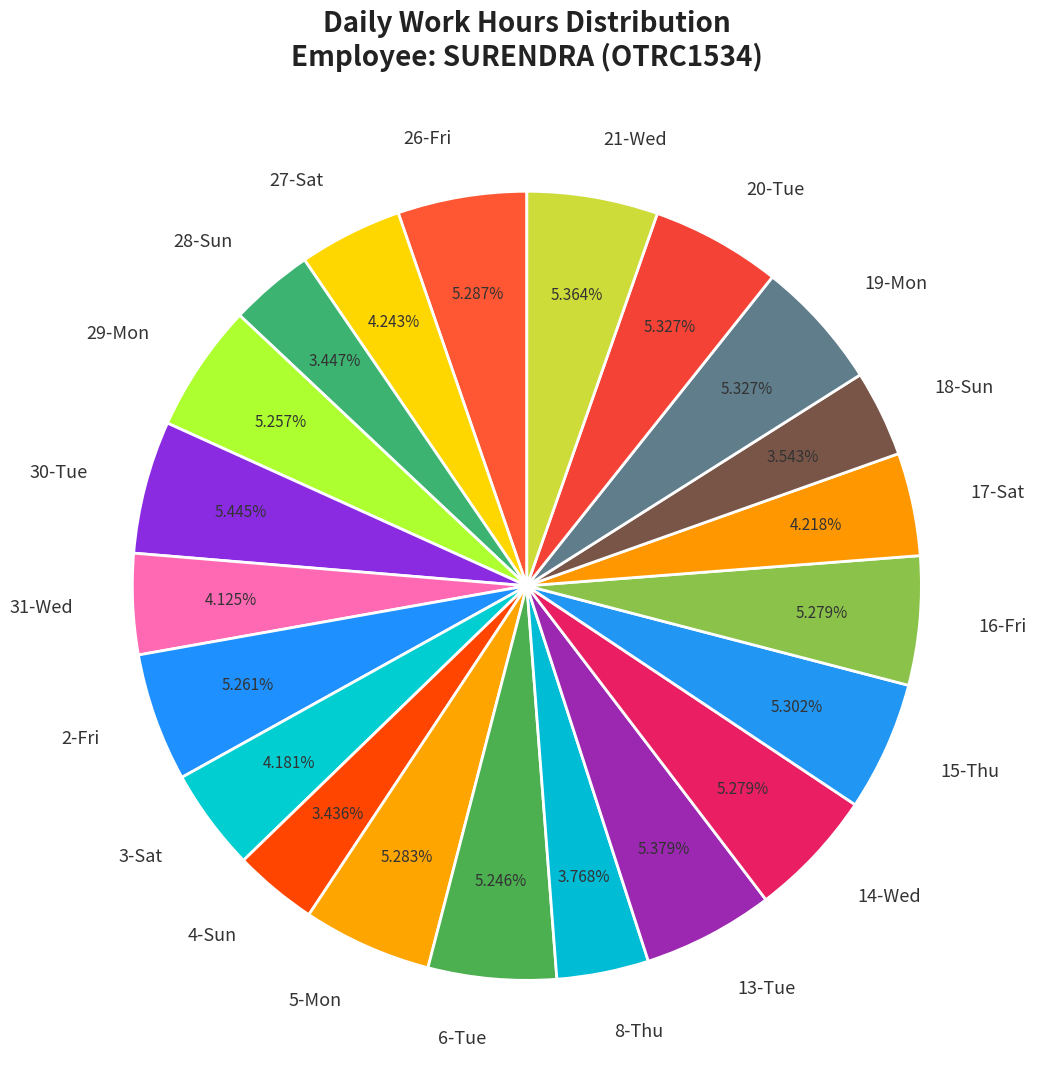

Combined, do 2-Fri and 26-Fri account for over 50%?

No